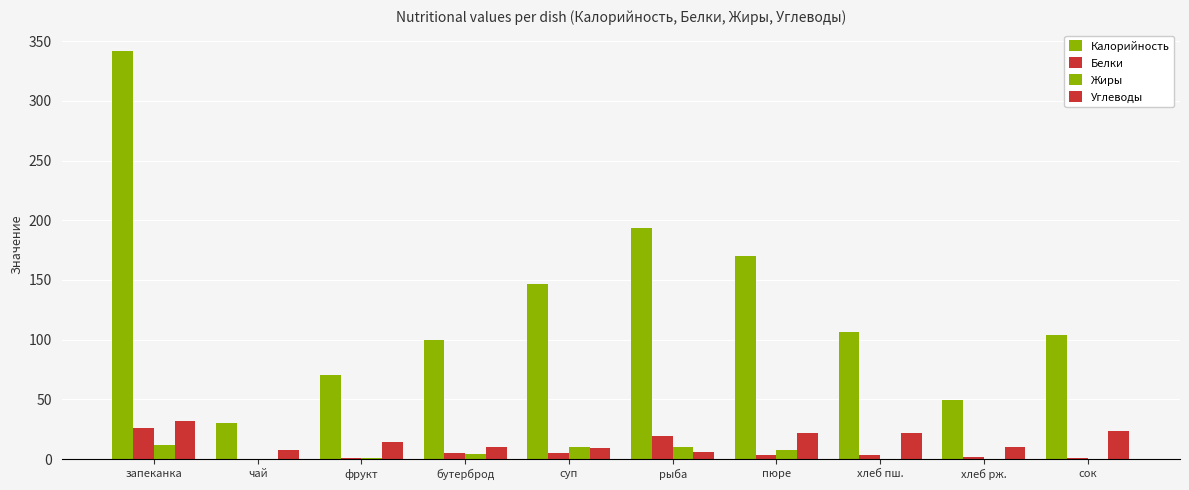

The Жиры series shows 7.8 at пюре. True or false?

True